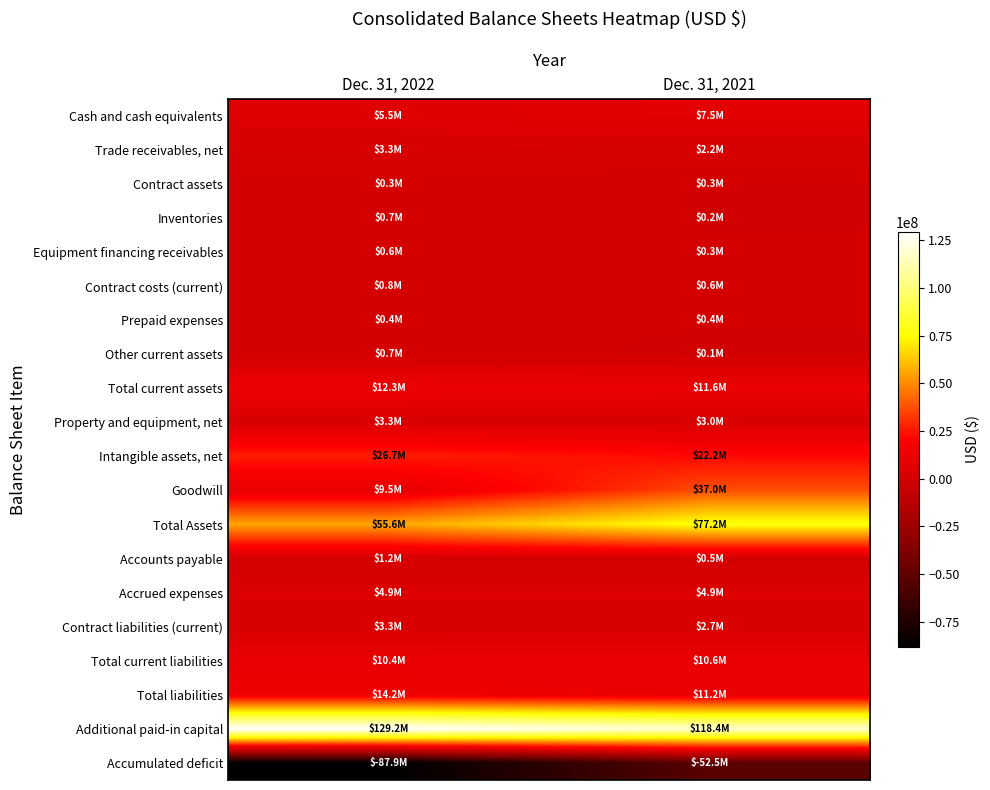

Reading left to right, transcribe all the data shown in this chart.

Cash and cash equivalents: Dec. 31, 2022=5475000	Dec. 31, 2021=7468000
Trade receivables, net: Dec. 31, 2022=3297000	Dec. 31, 2021=2177000
Contract assets: Dec. 31, 2022=318000	Dec. 31, 2021=261000
Inventories: Dec. 31, 2022=679000	Dec. 31, 2021=231000
Equipment financing receivables: Dec. 31, 2022=635000	Dec. 31, 2021=332000
Contract costs (current): Dec. 31, 2022=841000	Dec. 31, 2021=648000
Prepaid expenses: Dec. 31, 2022=431000	Dec. 31, 2021=358000
Other current assets: Dec. 31, 2022=674000	Dec. 31, 2021=74000
Total current assets: Dec. 31, 2022=12350000	Dec. 31, 2021=11560000
Property and equipment, net: Dec. 31, 2022=3315000	Dec. 31, 2021=2989000
Intangible assets, net: Dec. 31, 2022=26725000	Dec. 31, 2021=22161000
Goodwill: Dec. 31, 2022=9454000	Dec. 31, 2021=36972000
Total Assets: Dec. 31, 2022=55634000	Dec. 31, 2021=77152000
Accounts payable: Dec. 31, 2022=1206000	Dec. 31, 2021=476000
Accrued expenses: Dec. 31, 2022=4890000	Dec. 31, 2021=4904000
Contract liabilities (current): Dec. 31, 2022=3338000	Dec. 31, 2021=2738000
Total current liabilities: Dec. 31, 2022=10391000	Dec. 31, 2021=10572000
Total liabilities: Dec. 31, 2022=14175000	Dec. 31, 2021=11219000
Additional paid-in capital: Dec. 31, 2022=129192000	Dec. 31, 2021=118432000
Accumulated deficit: Dec. 31, 2022=-87946000	Dec. 31, 2021=-52533000